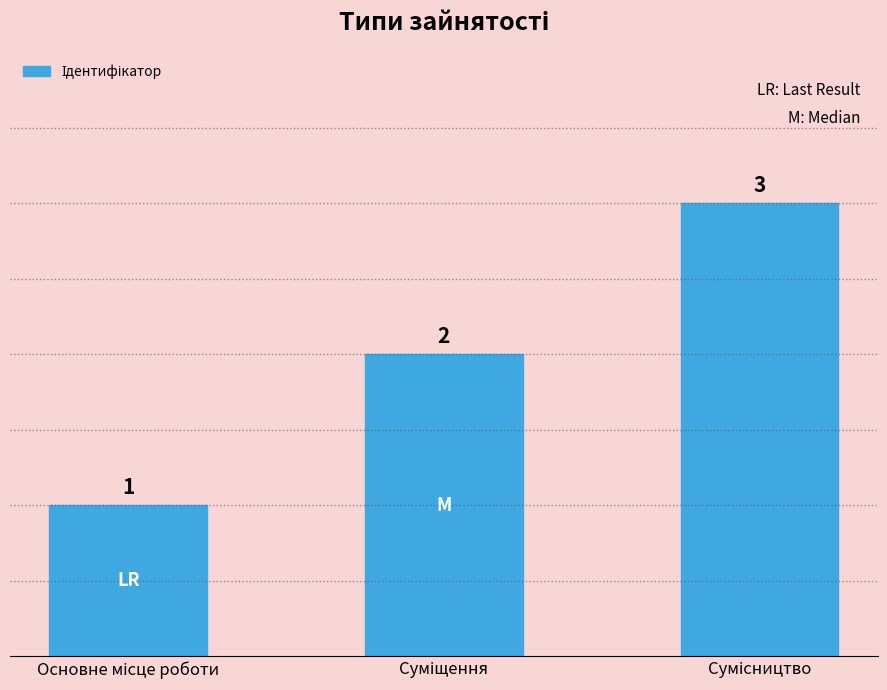

Reading right to left, extract all data points from this chart.

3	2	1